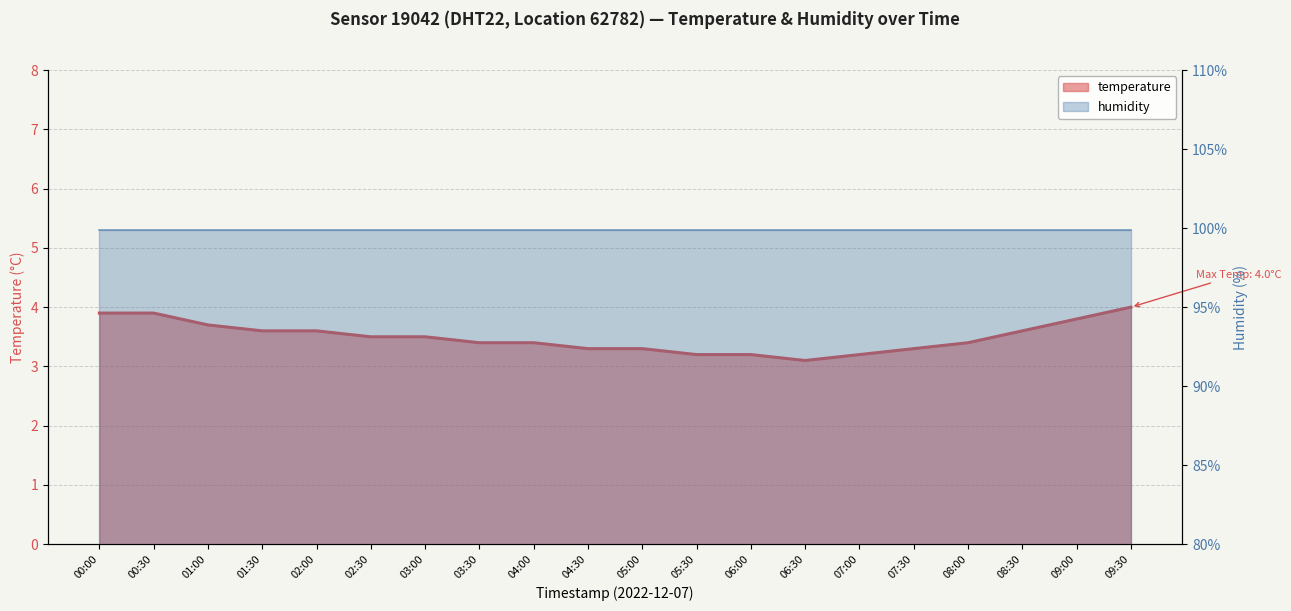

Reading left to right, what are all the values shown in this chart?

00:00=3.9	00:30=3.9	01:00=3.7	01:30=3.6	02:00=3.6	02:30=3.5	03:00=3.5	03:30=3.4	04:00=3.4	04:30=3.3	05:00=3.3	05:30=3.2	06:00=3.2	06:30=3.1	07:00=3.2	07:30=3.3	08:00=3.4	08:30=3.6	09:00=3.8	09:30=4.0